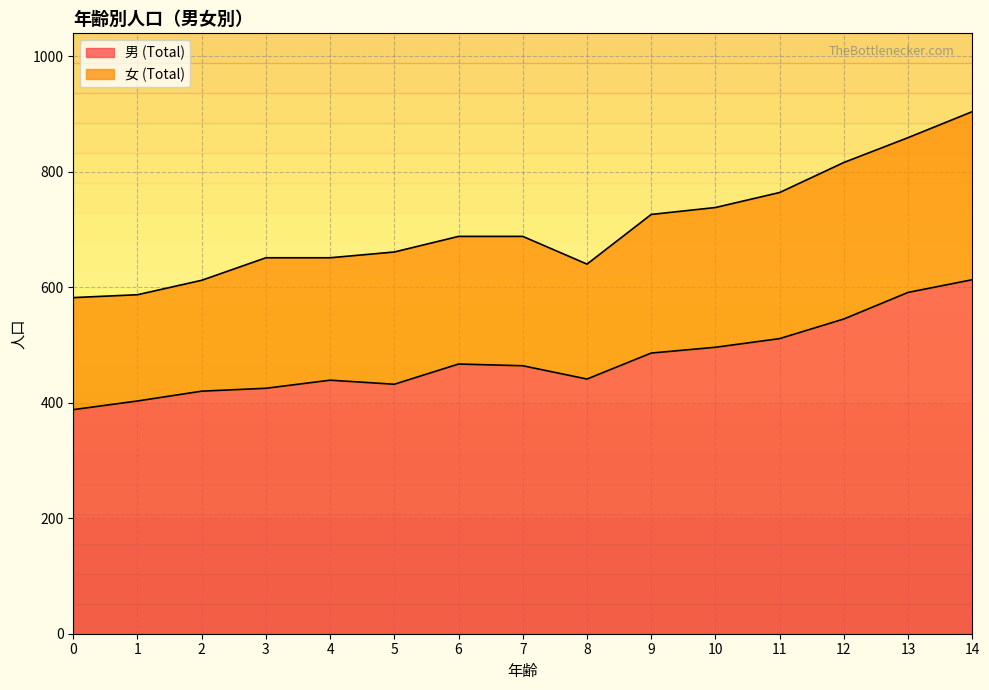

What is the highest value of the 男 (Total) series?

613